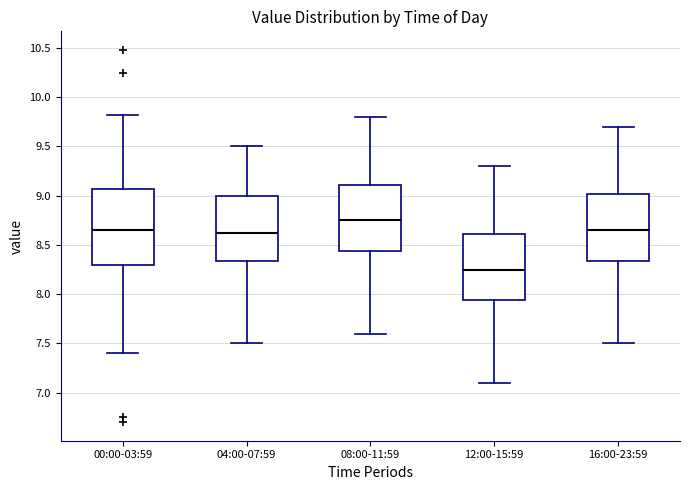

Reading left to right, transcribe this box plot: for each box, give where its median line is, the range the box spans, and where its two whiskers end, as read against the y-axis. The values are not printed on the chart, so give them approximately, as read against the axis.

00:00-03:59: median 8.65, box 8.30 to 9.05, whiskers 7.40 to 9.80
04:00-07:59: median 8.65, box 8.35 to 9.00, whiskers 7.50 to 9.50
08:00-11:59: median 8.75, box 8.45 to 9.10, whiskers 7.60 to 9.80
12:00-15:59: median 8.25, box 7.95 to 8.60, whiskers 7.10 to 9.30
16:00-23:59: median 8.65, box 8.35 to 9.00, whiskers 7.50 to 9.70